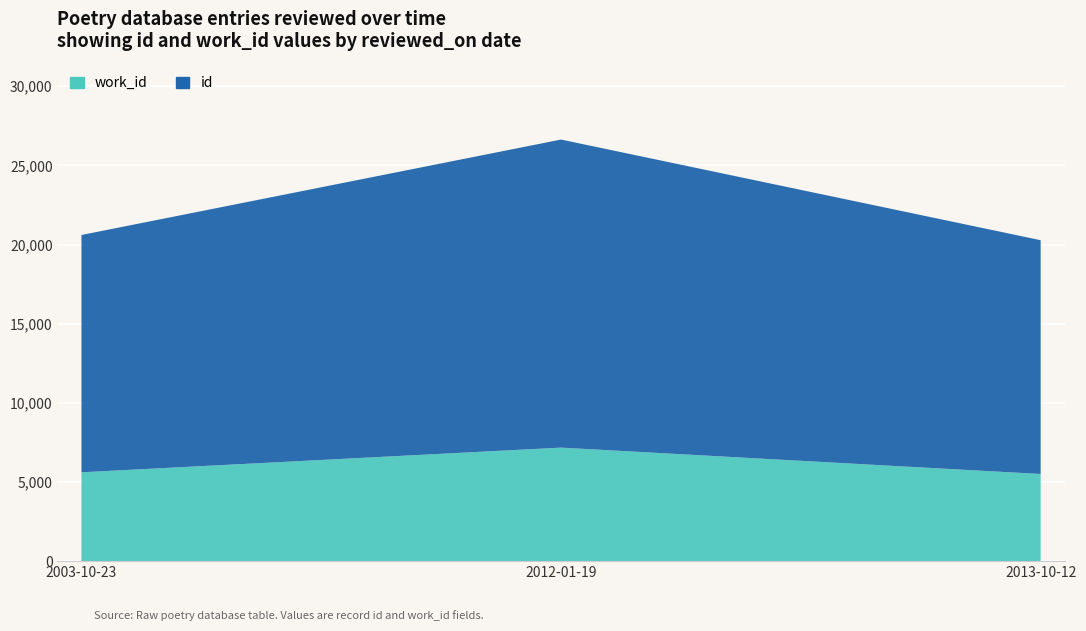

Reading left to right, extract all data points from this chart.

id: 14992	19462	14770
work_id: 5612	7171	5505